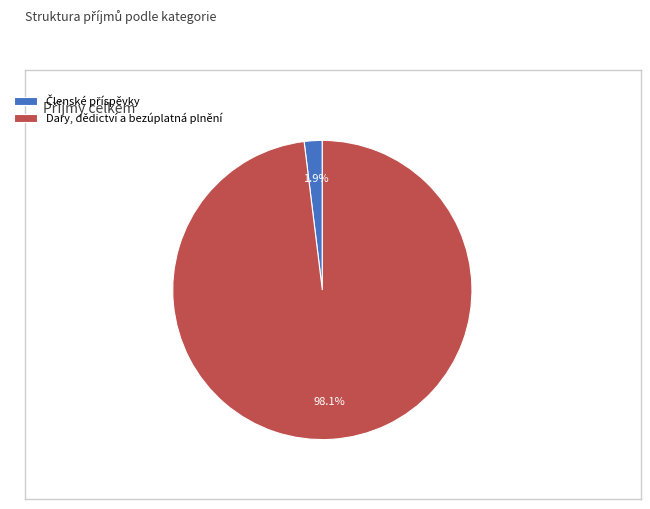

The Dary, dědictví a bezúplatná plnění slice represents 88% of the pie. True or false?

False